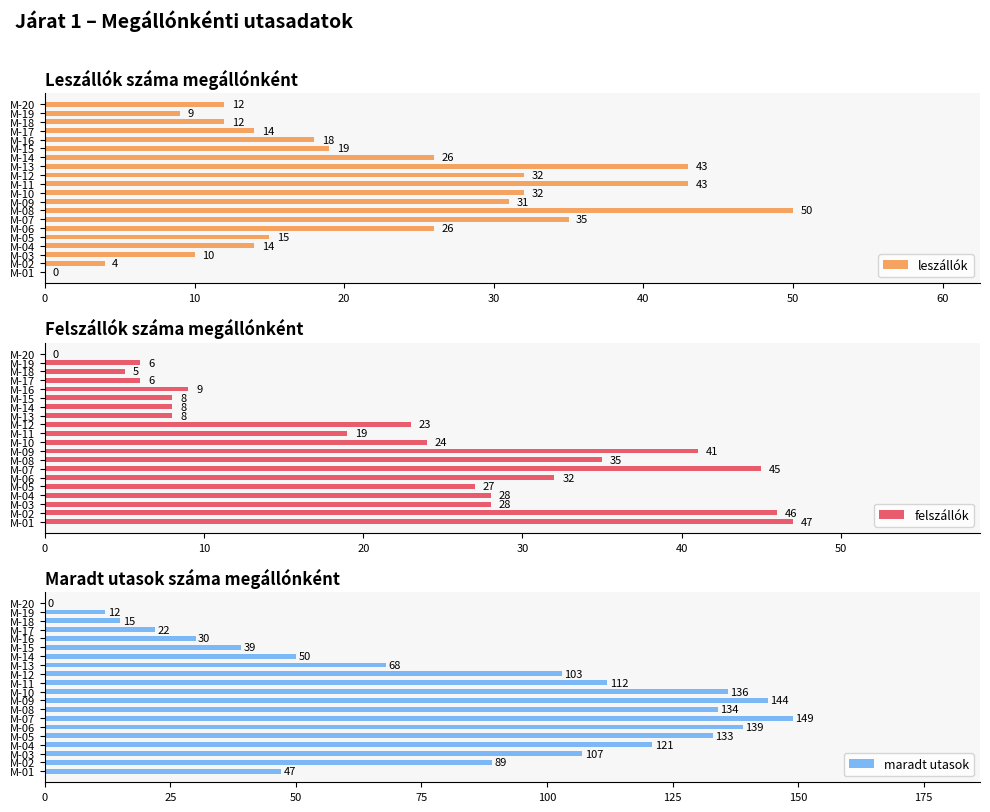

What is the sum of the felszállók values at M-09 and M-12?

64